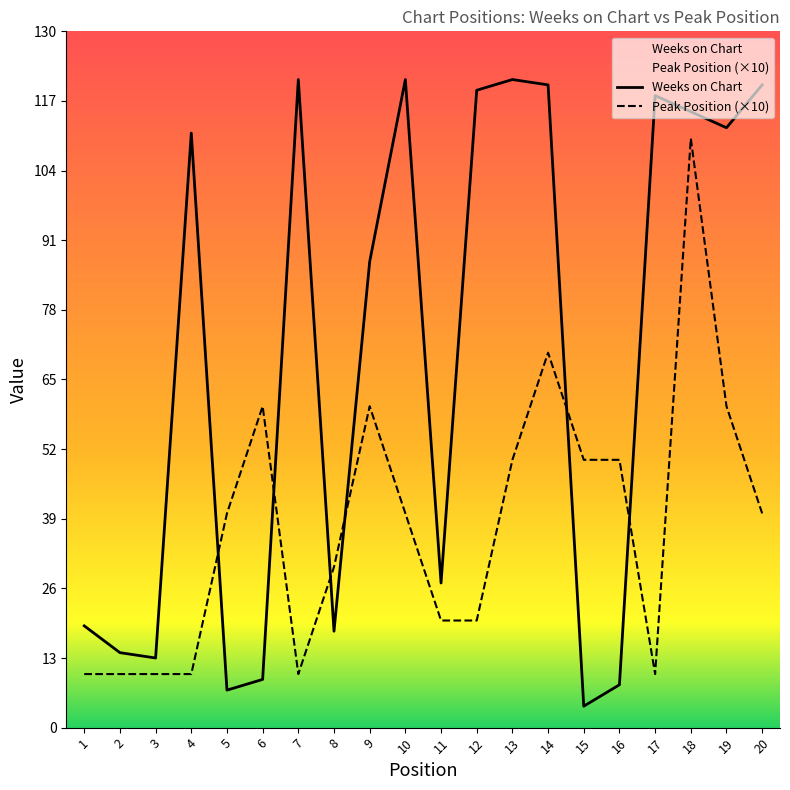

At 20, list the series in order from smallest to largest.

Peak Position (×10), Weeks on Chart